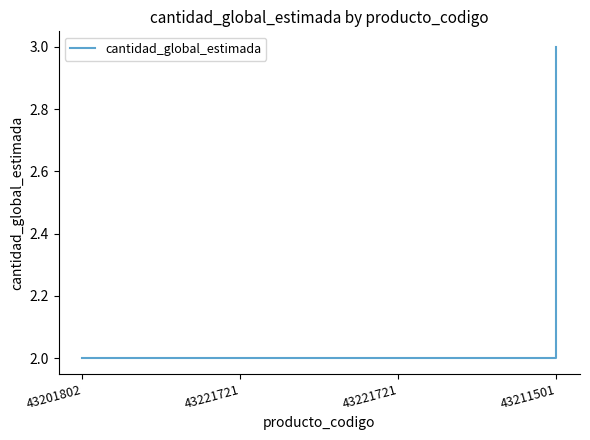

Count the number of categories in the chart.

4